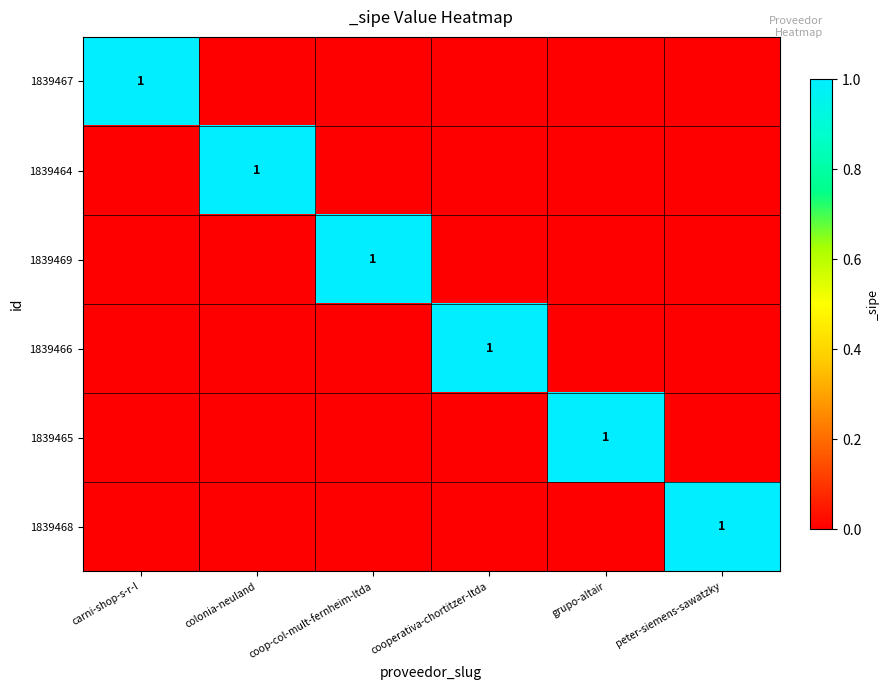

Rank the series at colonia-neuland from highest to lowest value.

1839464, 1839467, 1839469, 1839466, 1839465, 1839468